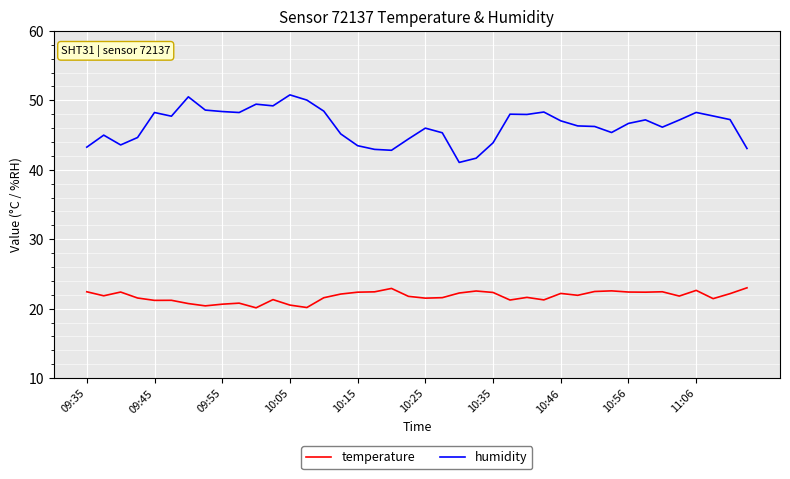

Which series has the largest total across all categories?

humidity